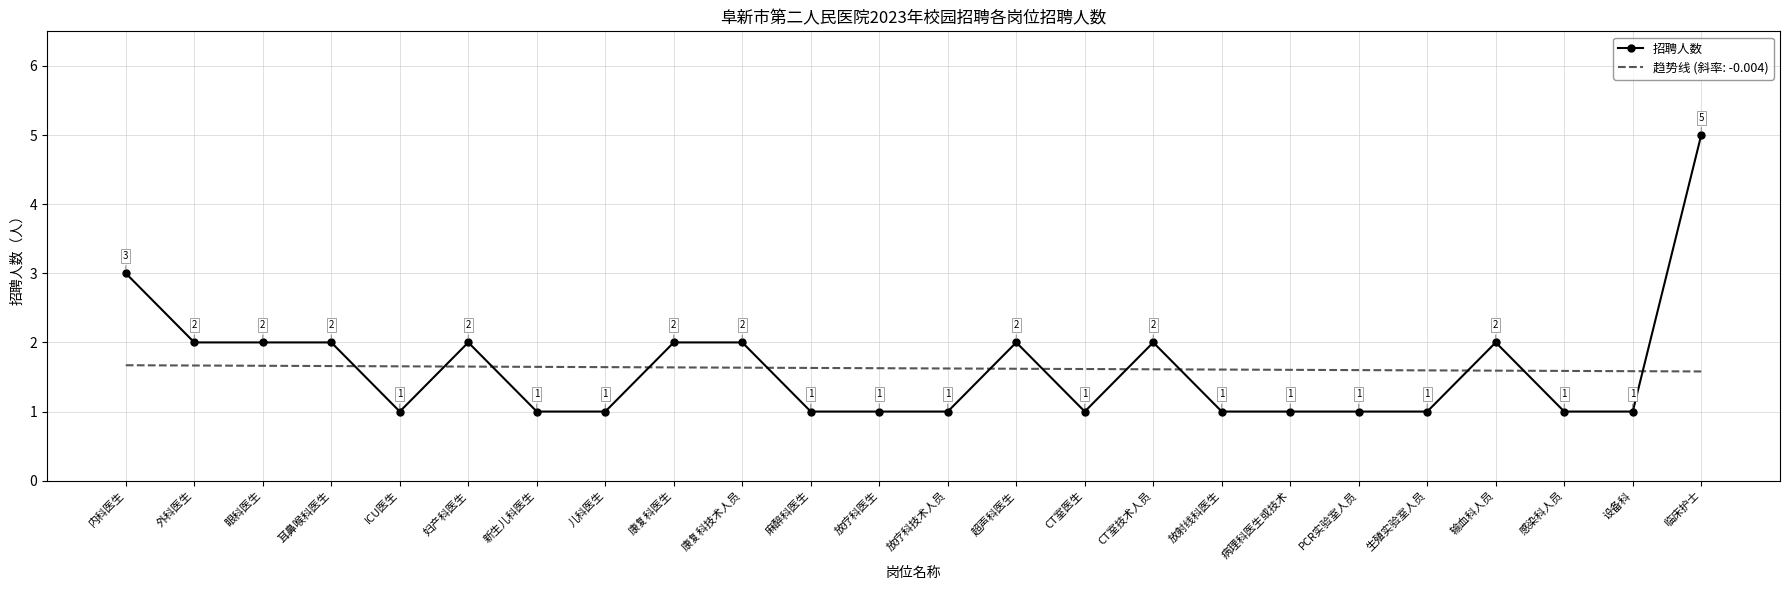

At which label is 招聘人数 closest to 3?

内科医生